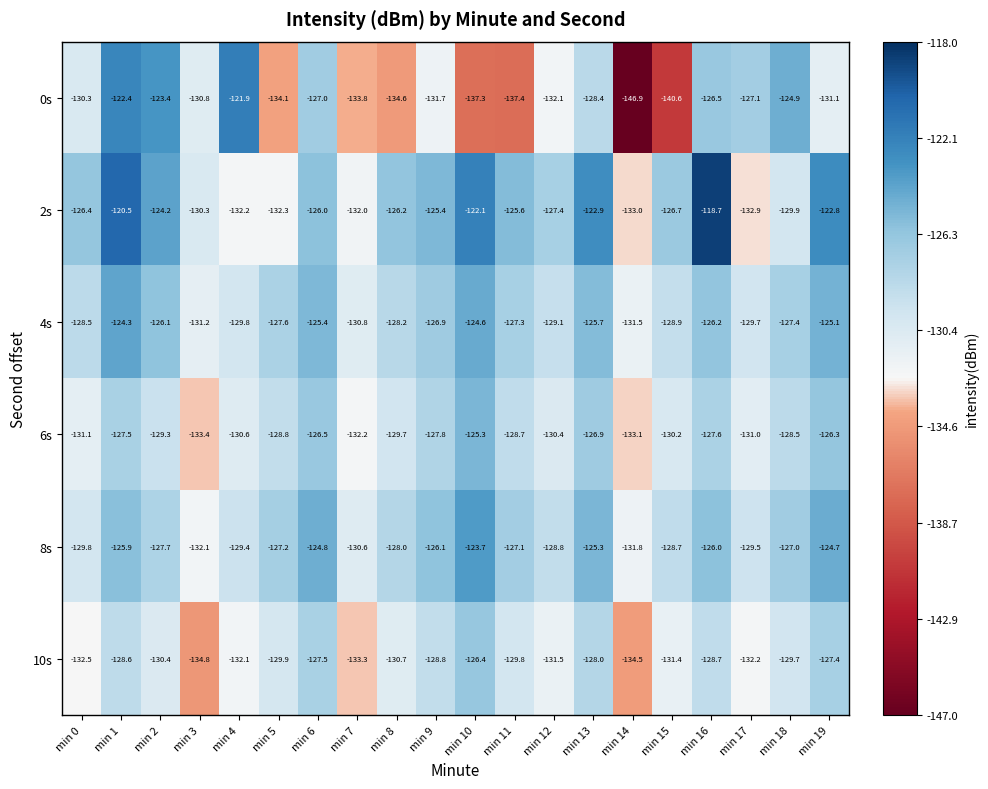

What is the minimum value shown in the chart?

-146.9